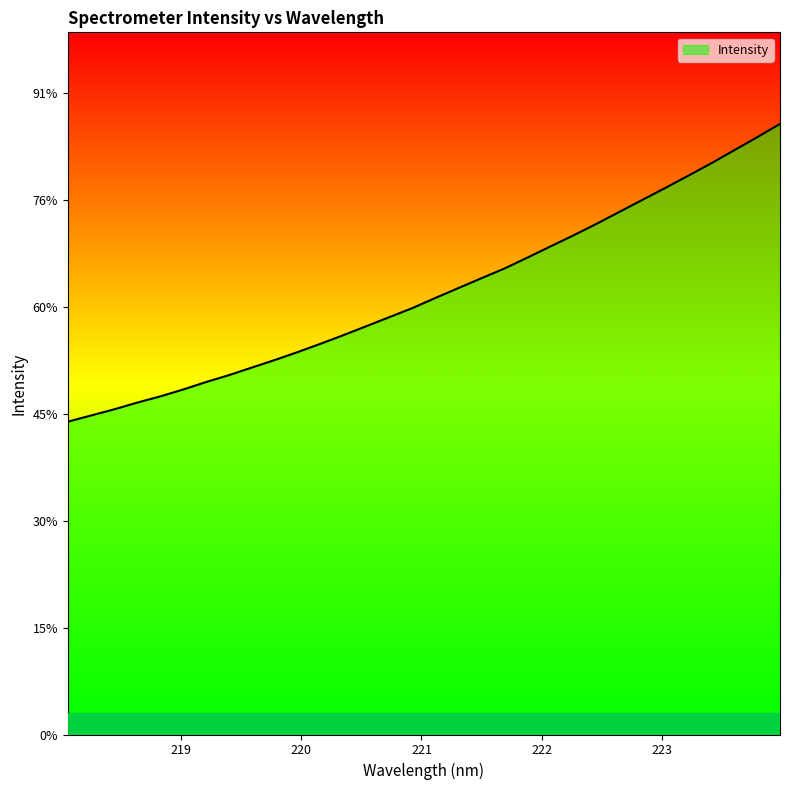

Does the chart display data point markers on the line(s)?

No